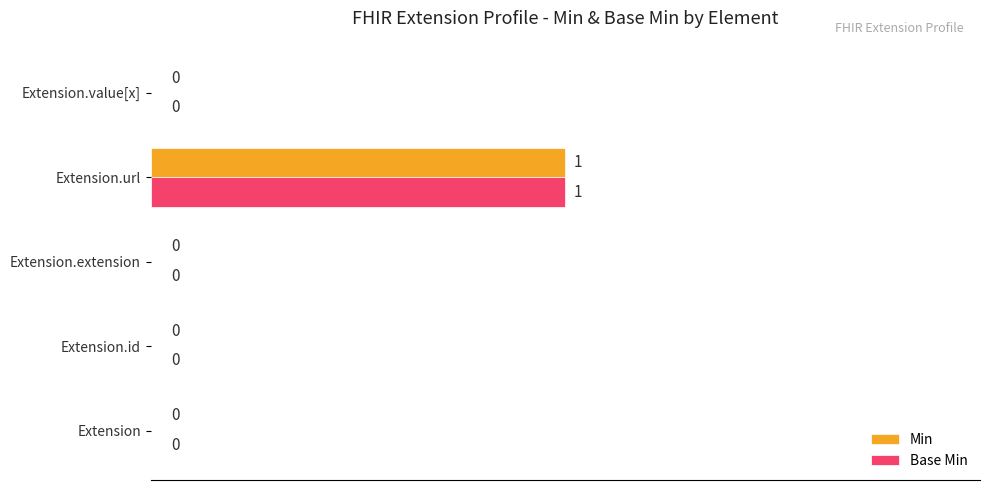

How many Base Min values are between 0 and 1?

5